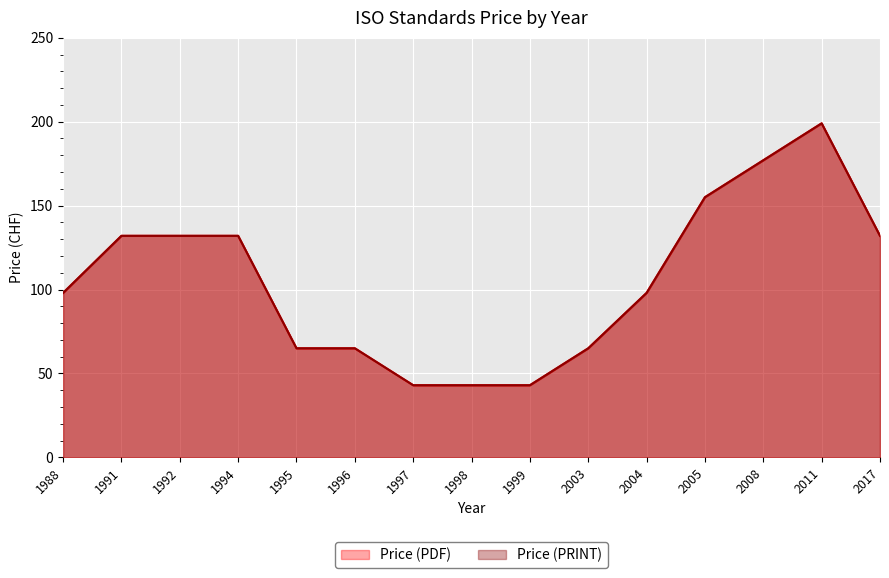

True or false: Price (PDF) has more than 2 points higher than both neighbors.

False